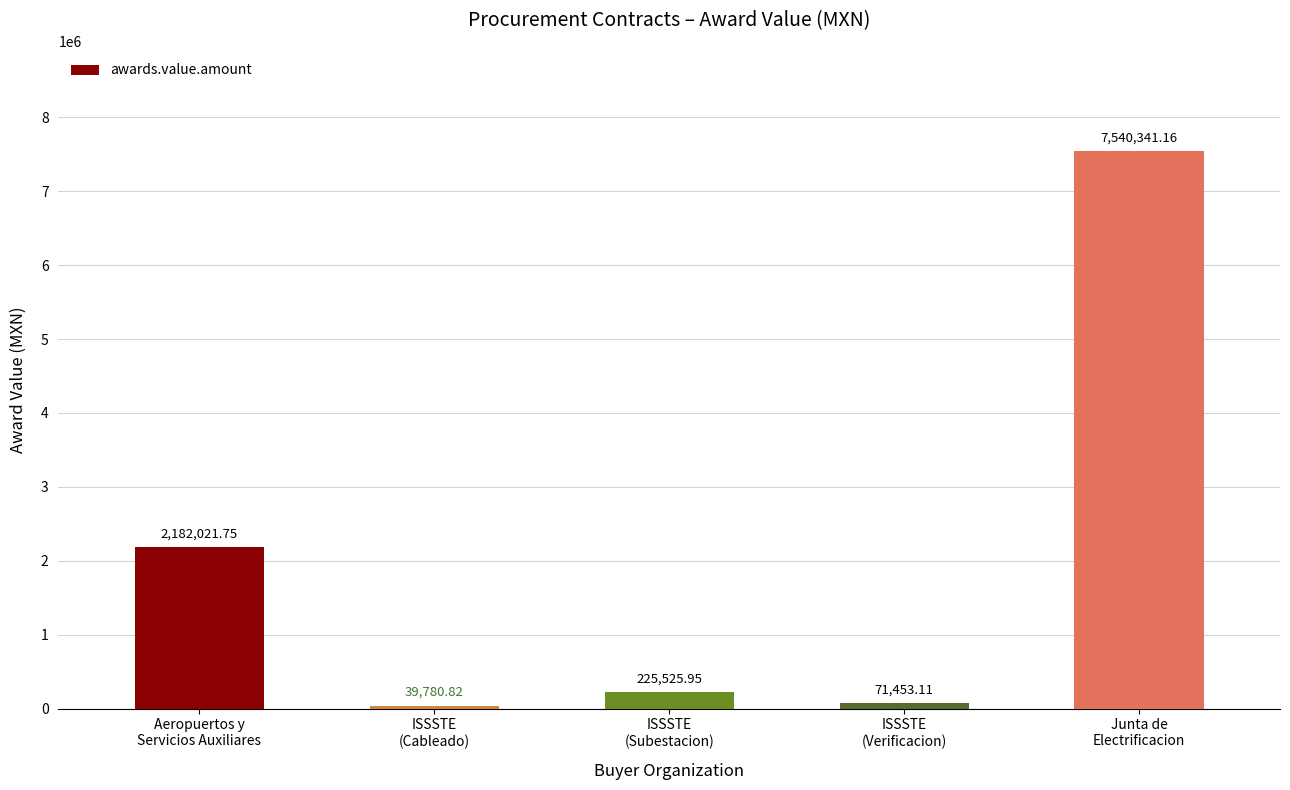

What value does the data have at ISSSTE
(Cableado)?

39780.8